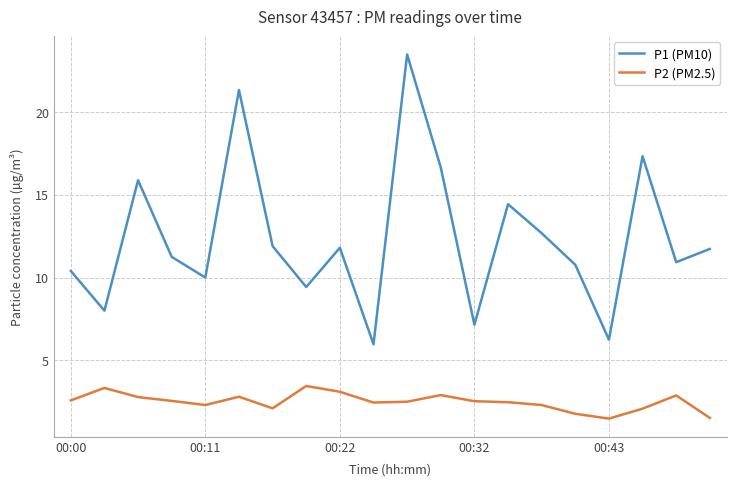

Which series has the largest total across all categories?

P1 (PM10)